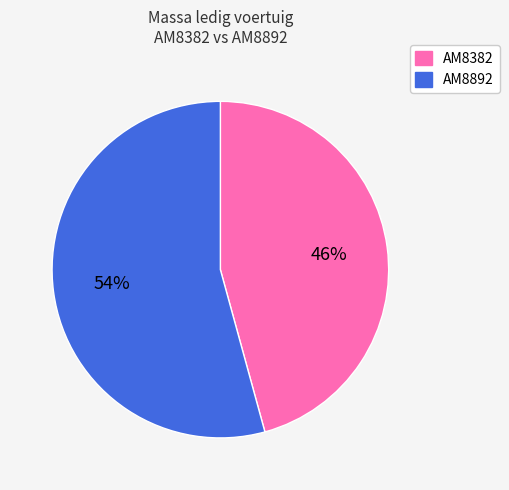

Rank the categories by value from highest to lowest.

AM8892, AM8382